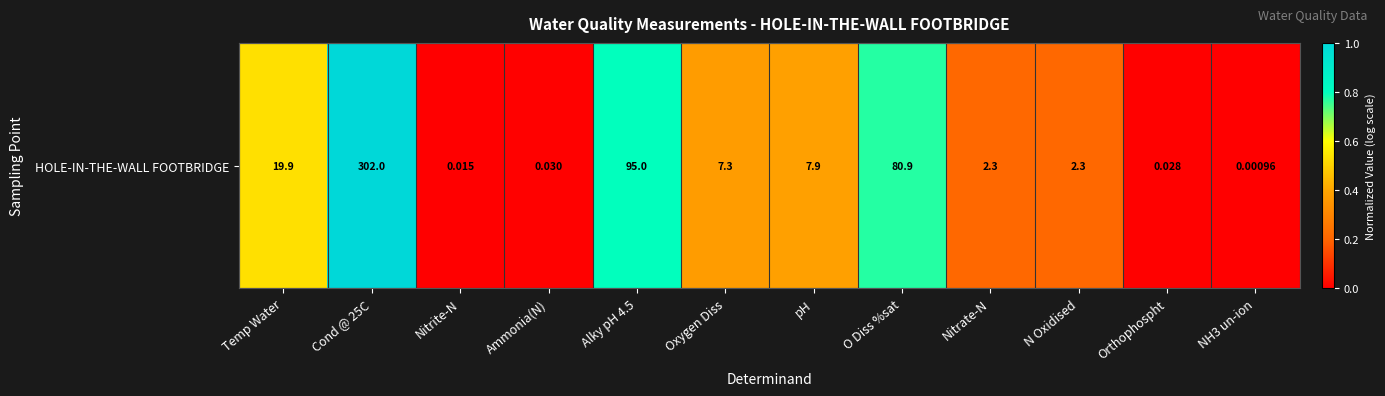

Where is the data nearest to the value 0?

NH3 un-ion